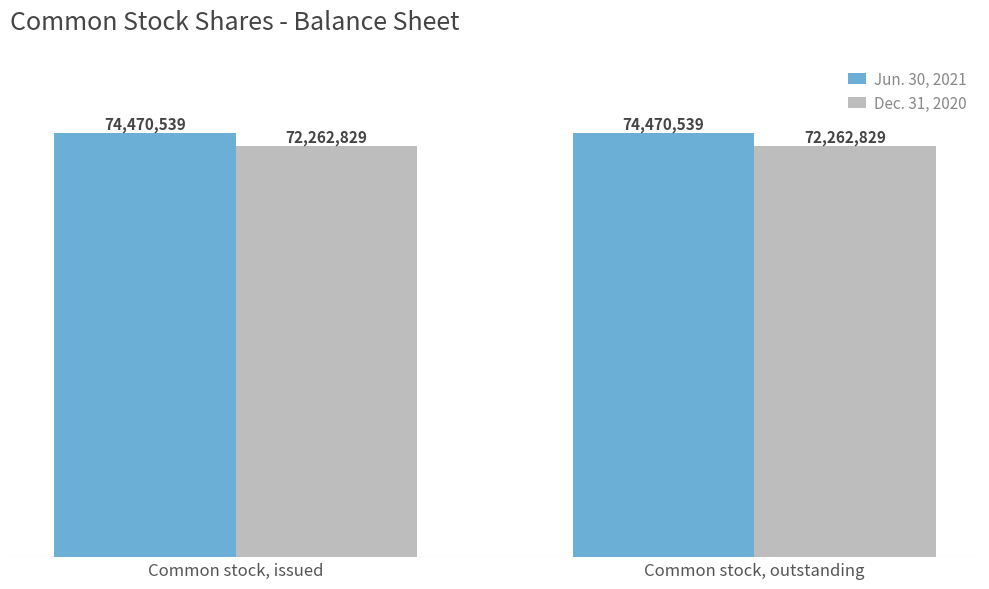

What is the value of the Dec. 31, 2020 bar at the 1st from the left?

72262829